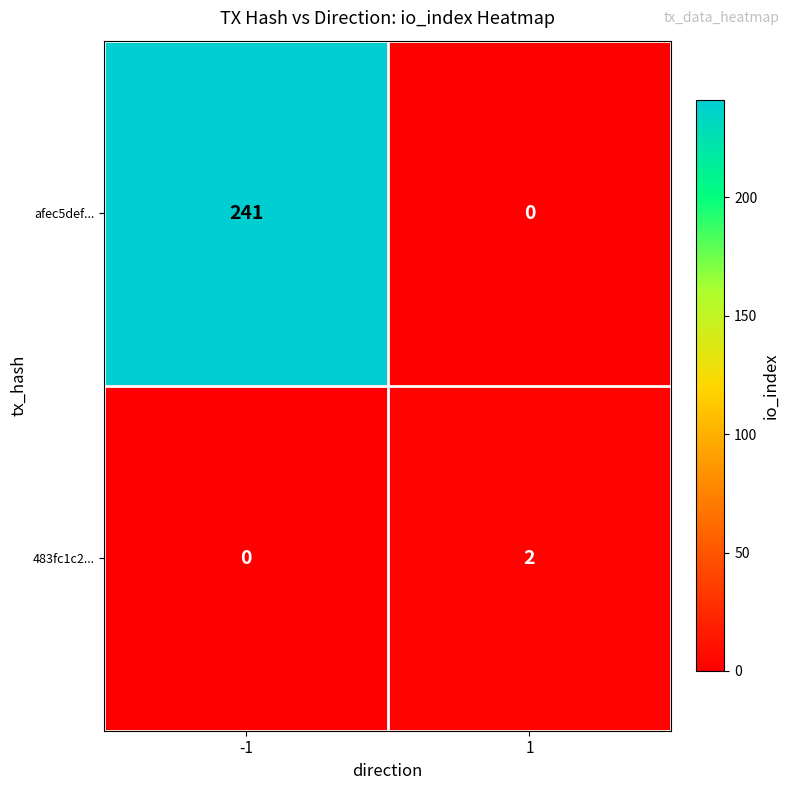

At 1, list the series in order from smallest to largest.

afec5def..., 483fc1c2...